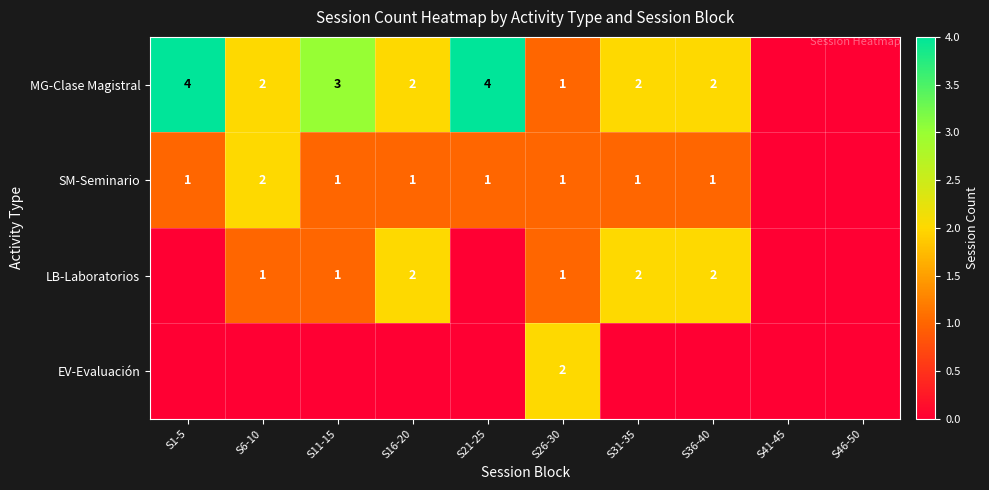

At how many categories does at least one series exceed 3?

2